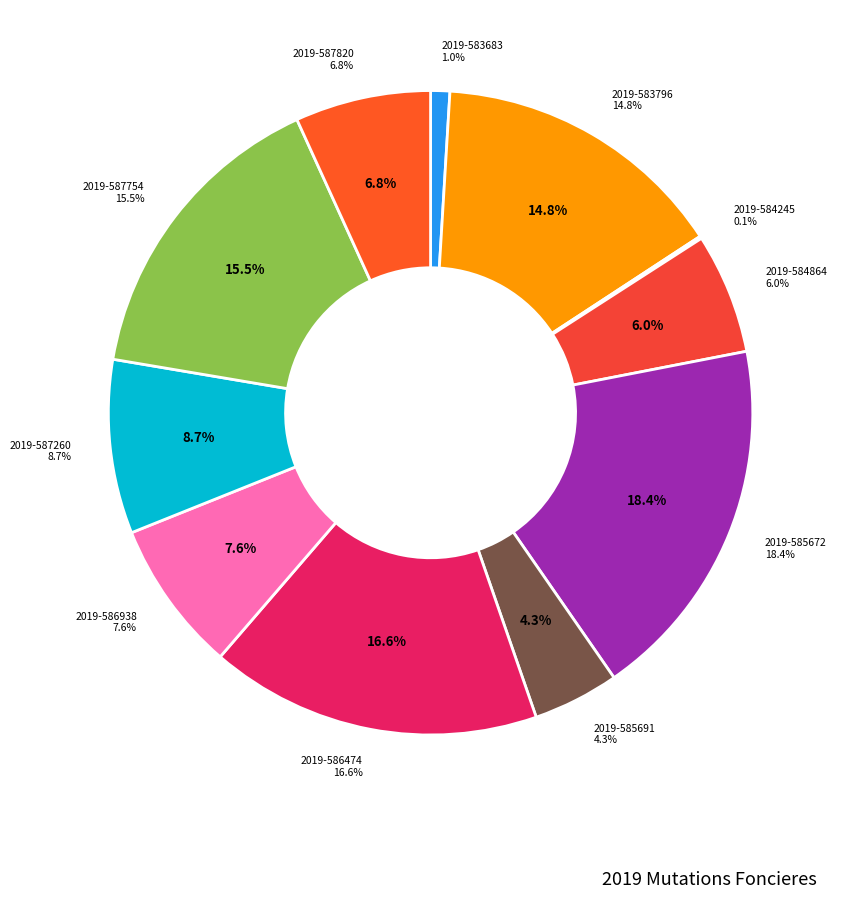

What percentage is the 2019-587754 slice, to the nearest percent?

16%